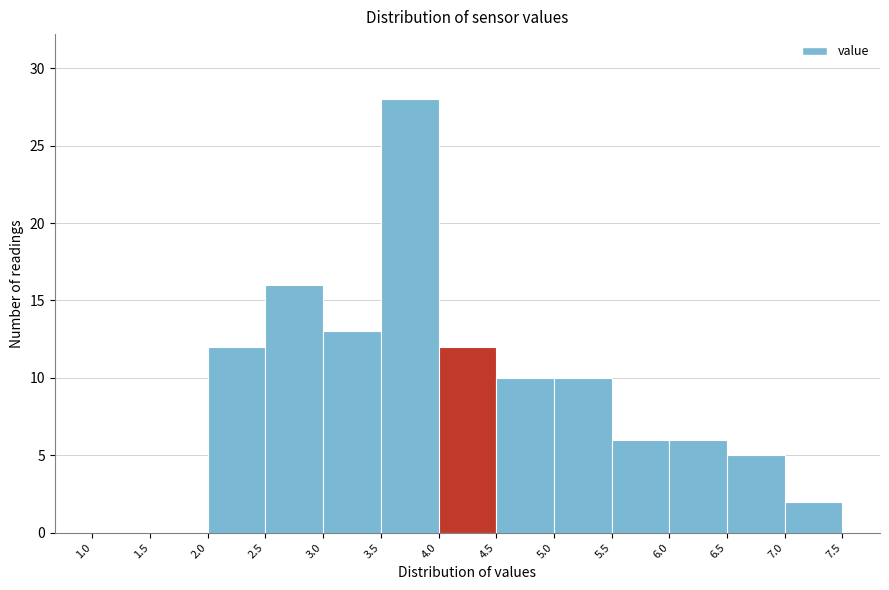

Which range on the x-axis has the tallest bar?

3.5 to 4.0